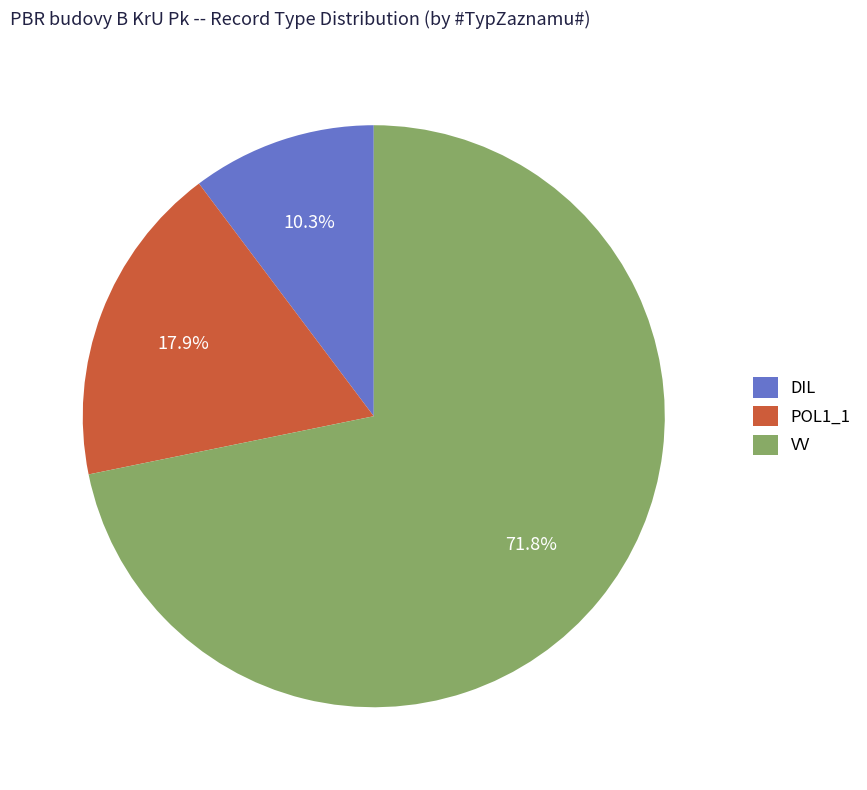

Rank the categories by value from lowest to highest.

DIL, POL1_1, VV